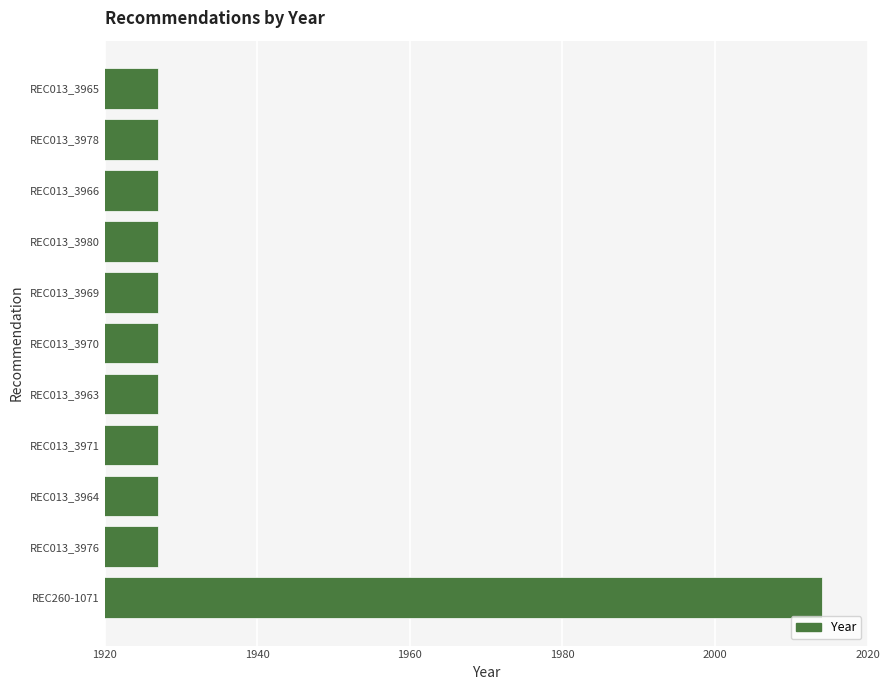

What is the sum of the values at REC013_3966 and REC013_3976?

3854